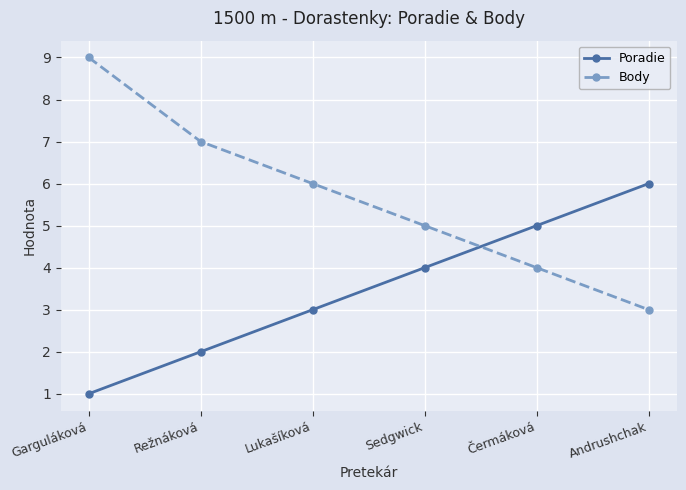

Reading left to right, transcribe all the data shown in this chart.

Poradie: 1	2	3	4	5	6
Body: 9	7	6	5	4	3